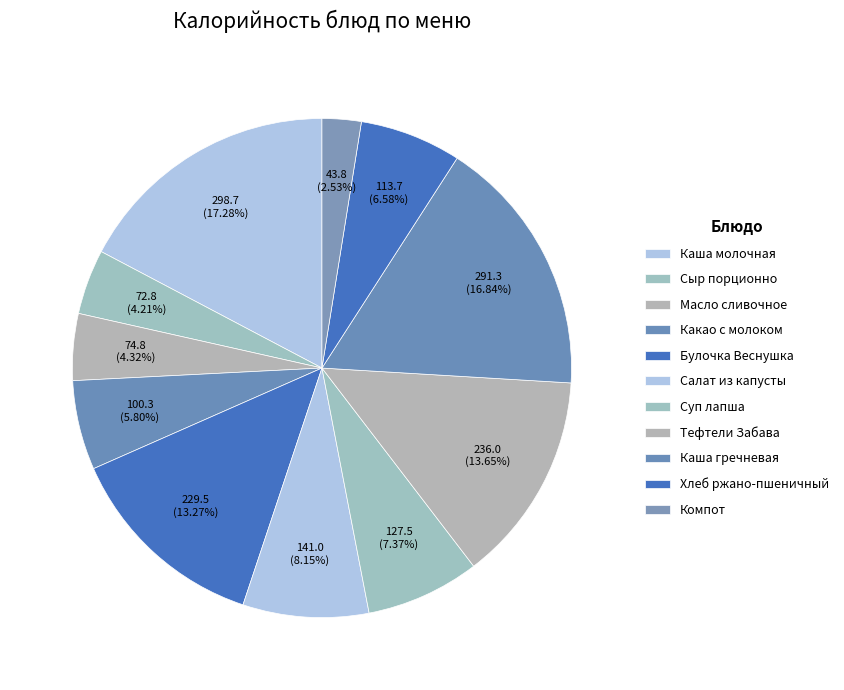

How many slices are in this pie chart?

11